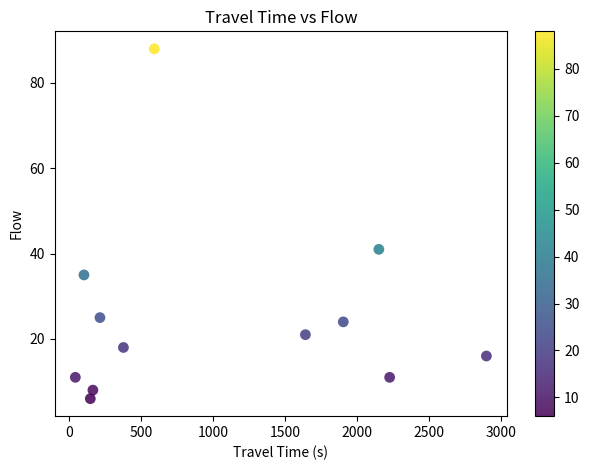

What Y value in the scatter plot is closest to 47?

41